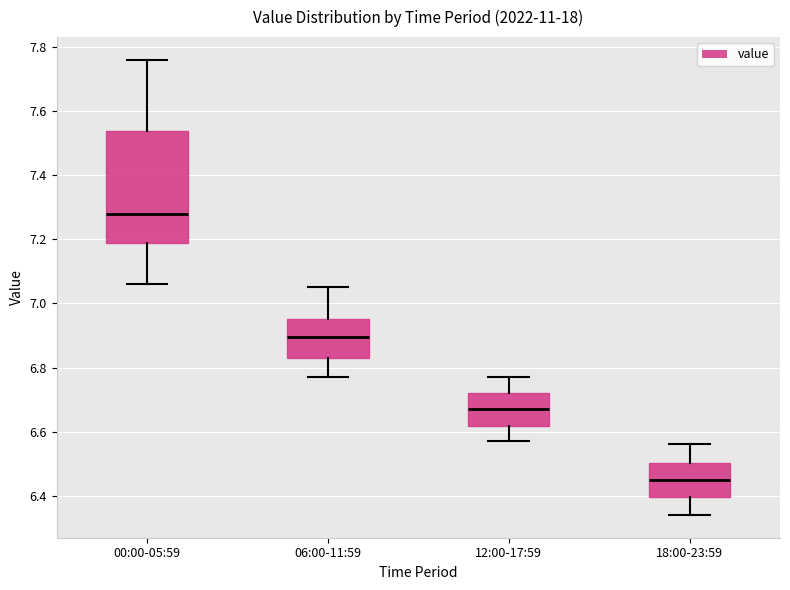

Where does the lower whisker of the box for 00:00-05:59 end on the y-axis? The values are not printed on the chart, so give them approximately, as read against the axis.

7.06